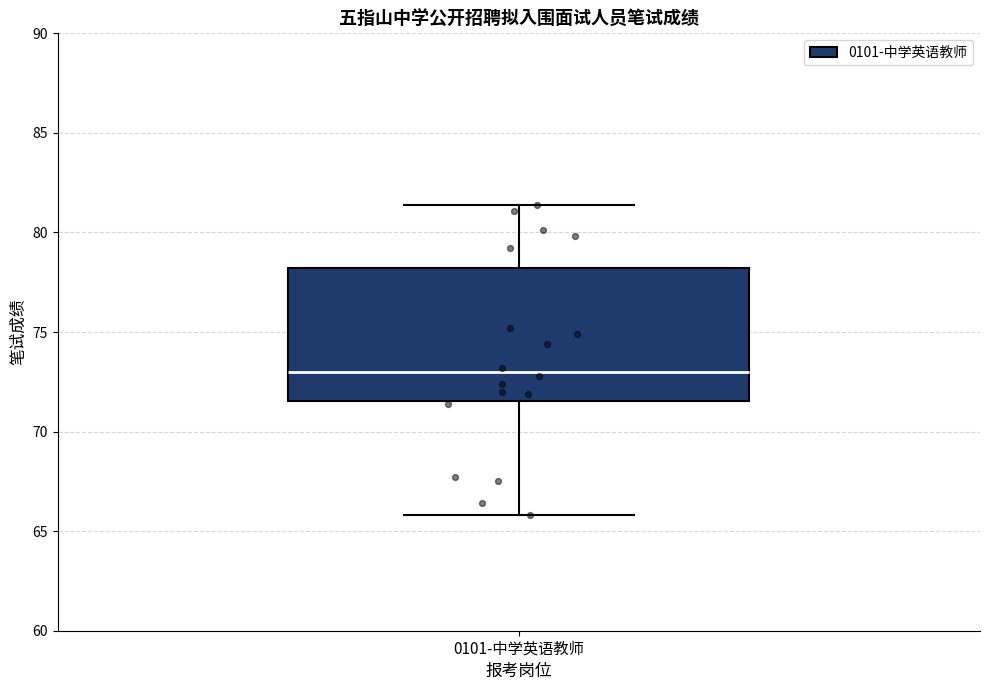

Transcribe this box plot: give where the median line is, the range the box spans, and where the two whiskers end, as read against the y-axis. The values are not printed on the chart, so give them approximately, as read against the axis.

median 73.0, box 71.5 to 78.0, whiskers 66.0 to 81.5